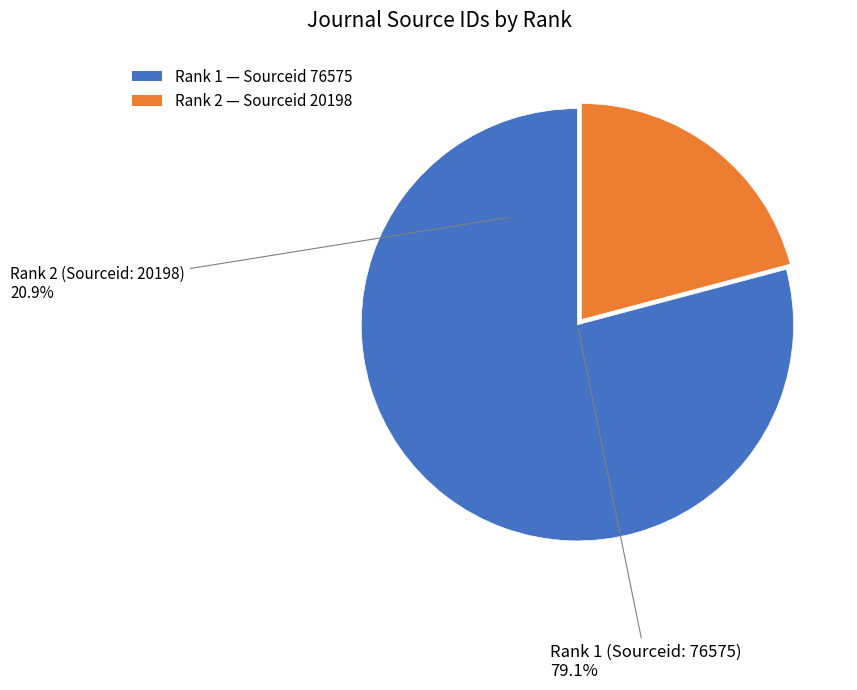

Which slice represents more than half of the pie?

1